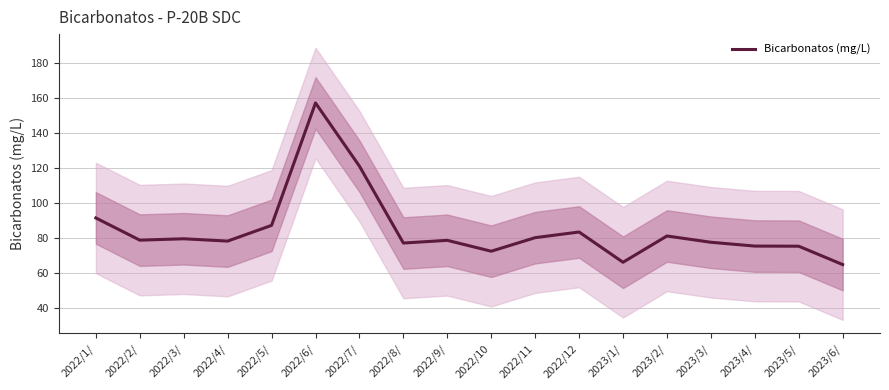

What is the difference between the second highest and minimum values?

56.2